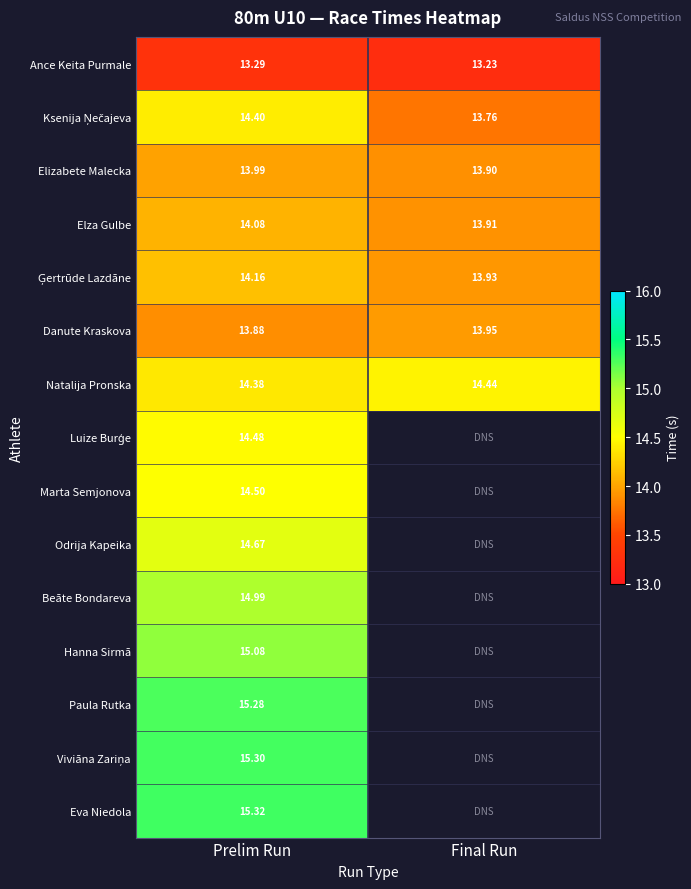

What is the greatest value displayed?

15.3